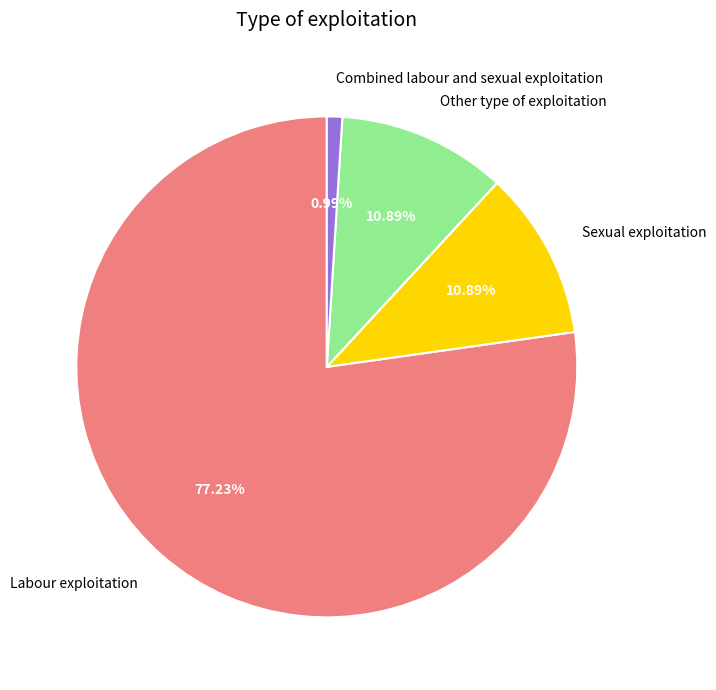

Is it true that Sexual exploitation is 11% of the pie?

True